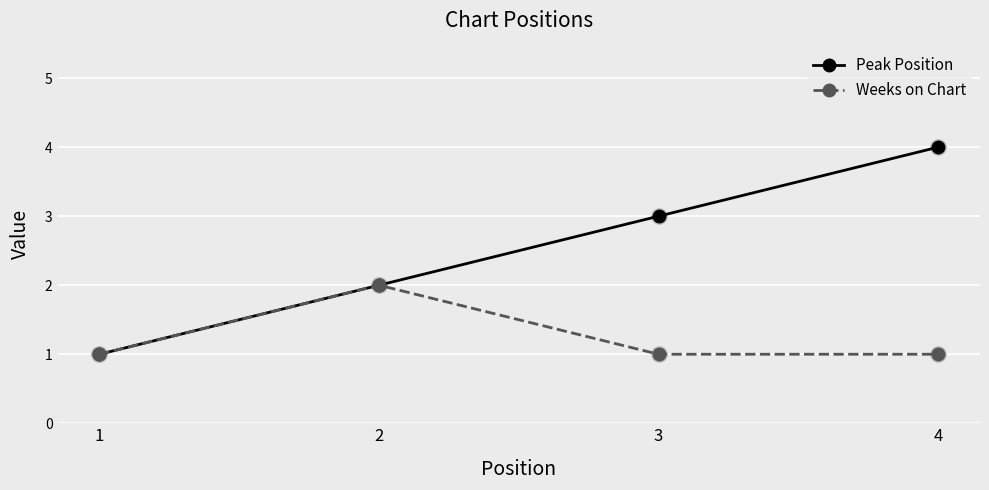

What are all the series names shown in the legend?

Peak Position, Weeks on Chart